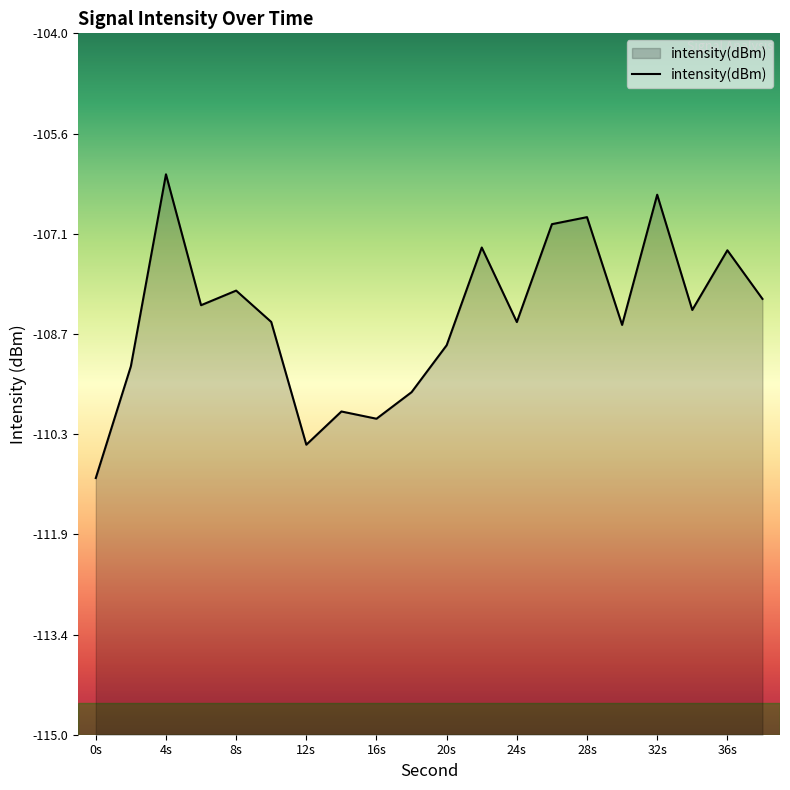

Reading left to right, list all the values displayed in this chart.

-111.0	-109.2	-106.2	-108.3	-108.0	-108.5	-110.5	-109.9	-110.0	-109.6	-108.9	-107.4	-108.5	-107.0	-106.9	-108.6	-106.5	-108.3	-107.4	-108.2